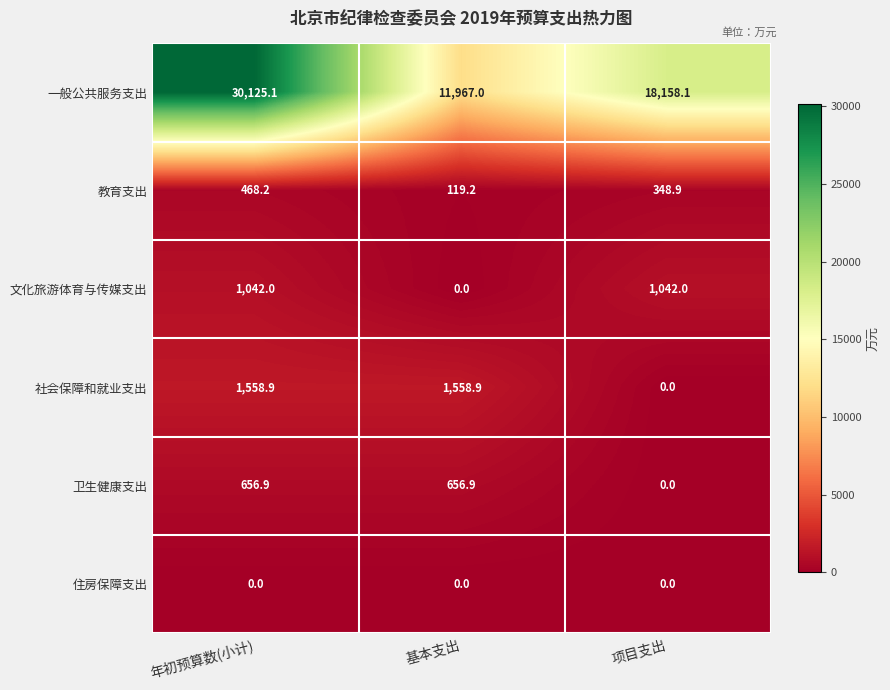

At which category is the sum across all series the highest?

年初预算数(小计)